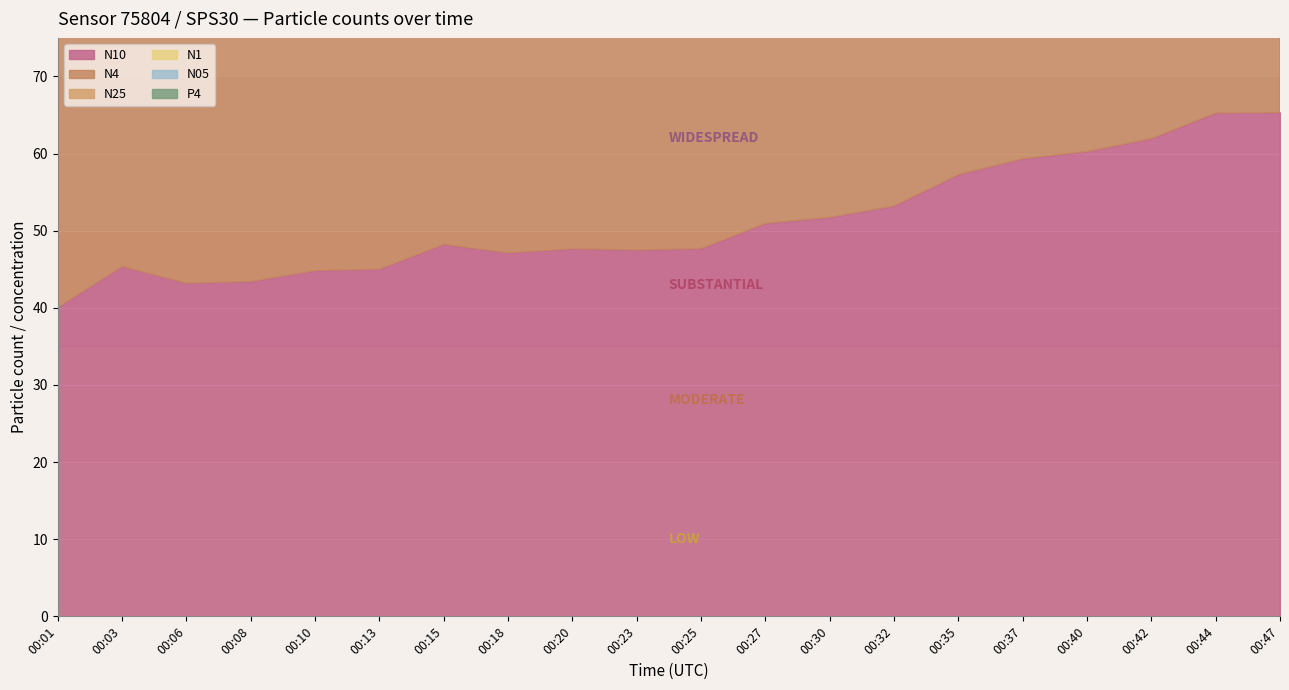

How many lines are shown in the chart?

6